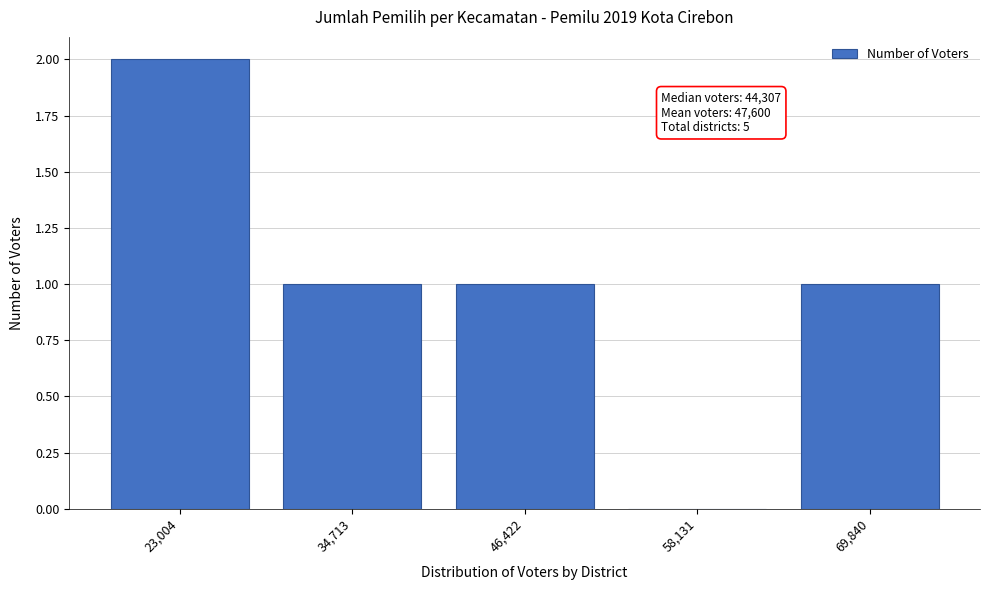

Reading left to right, extract all data points from this chart.

23,004=2	34,713=1	46,422=1	58,131=0	69,840=1